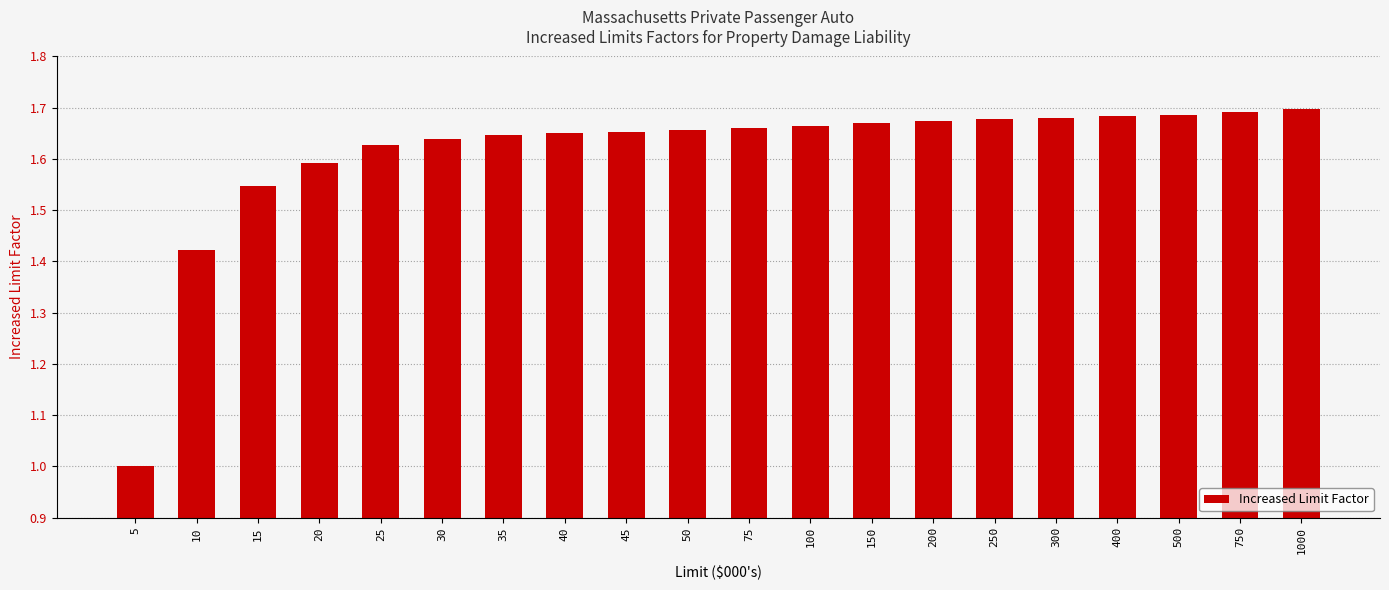

At which label is the value closest to 1?

5